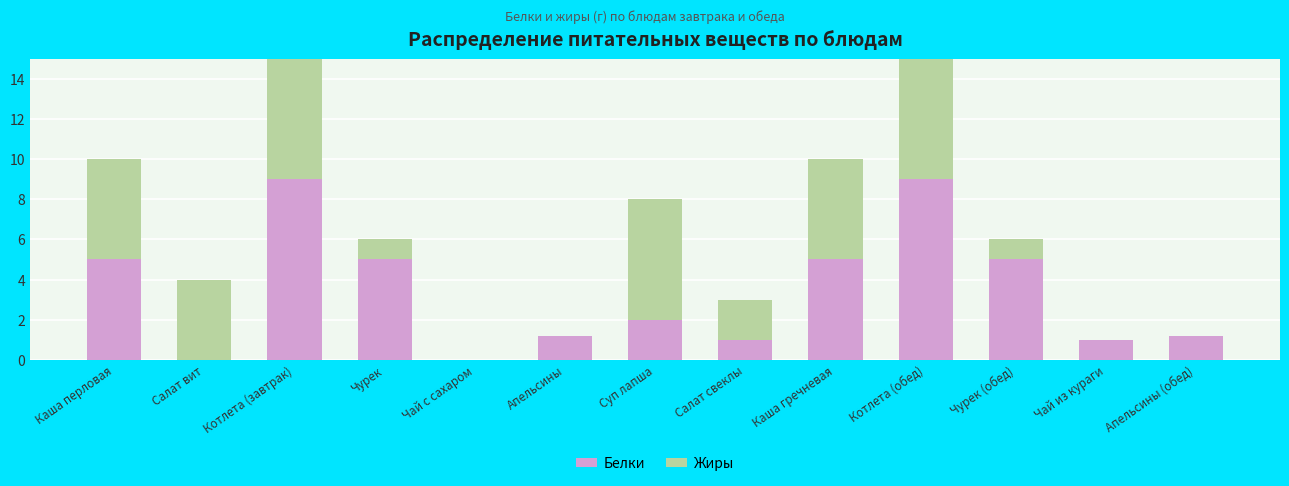

How many series are shown in this chart?

2